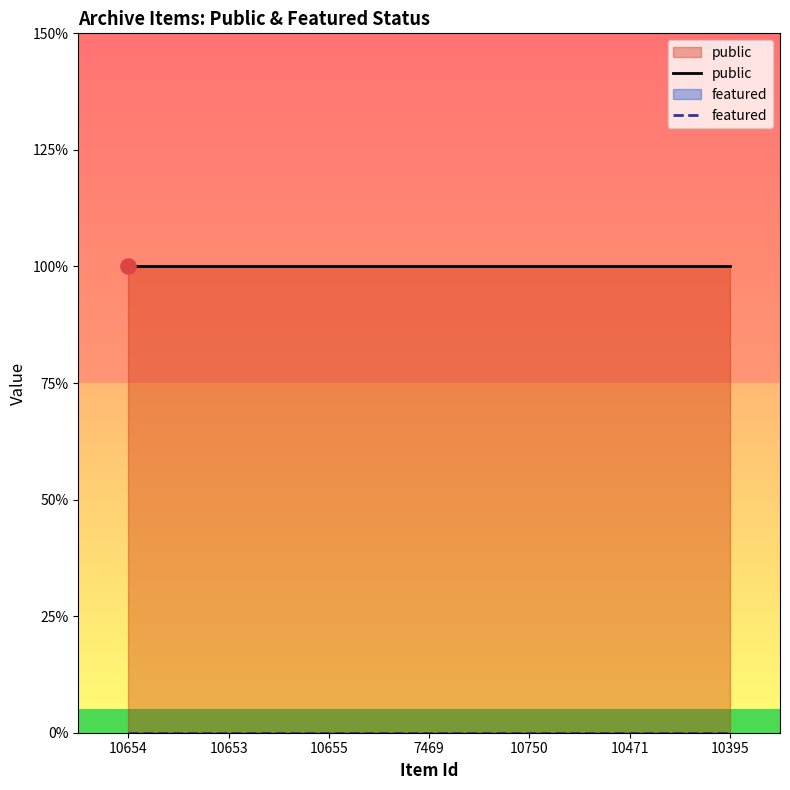

Which series has the largest total across all categories?

public